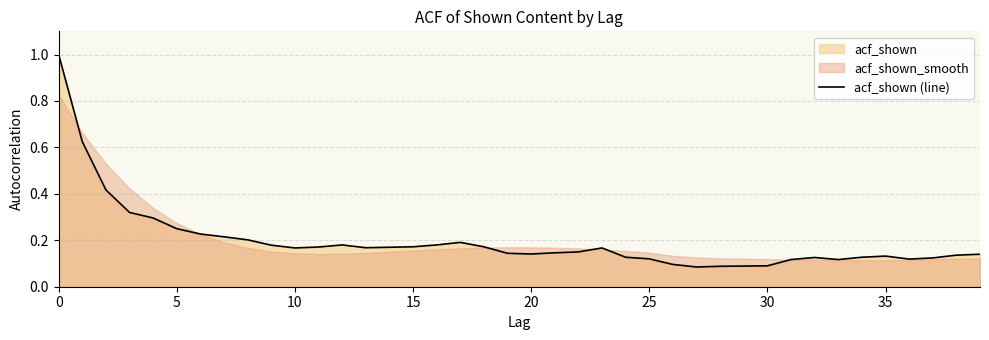

Between 28 and 35, which is larger?

35